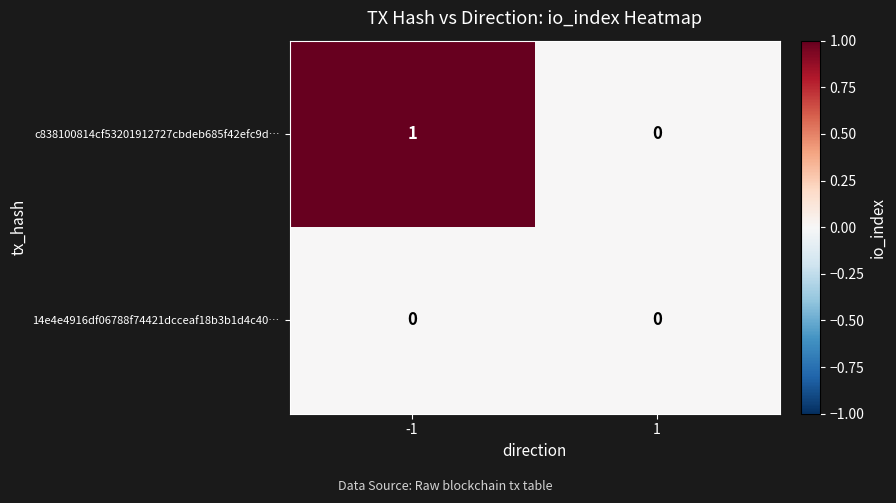

Reading left to right, transcribe all the data shown in this chart.

c838100814cf53201912727cbdeb685f42efc9d…: 1	0
14e4e4916df06788f74421dcceaf18b3b1d4c40…: 0	0